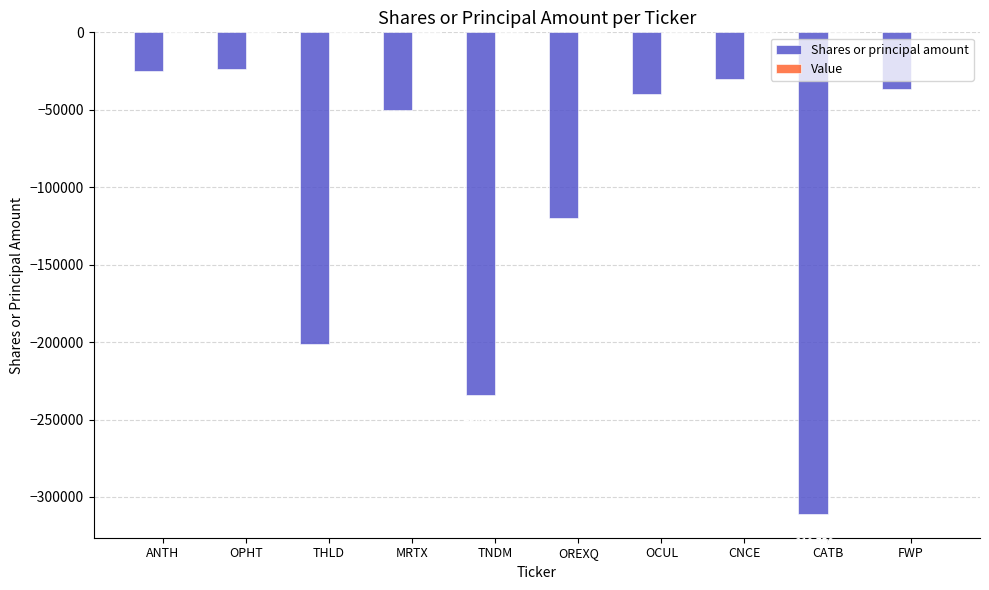

Reading left to right, what are all the values shown in this chart?

ANTH=-25000	OPHT=-23920	THLD=-201537	MRTX=-50000	TNDM=-234000	OREXQ=-120000	OCUL=-40000	CNCE=-30099	CATB=-310756	FWP=-36584